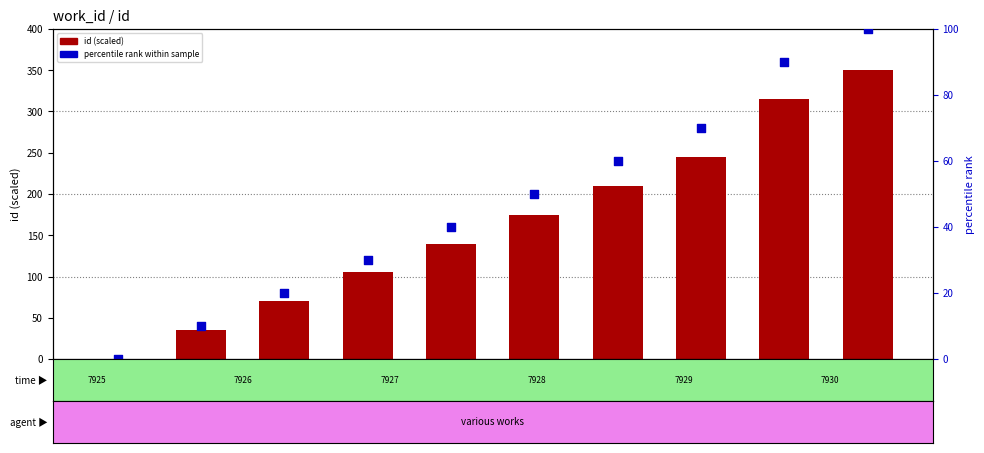

Which series reaches the minimum Y coordinate?

id (scaled)